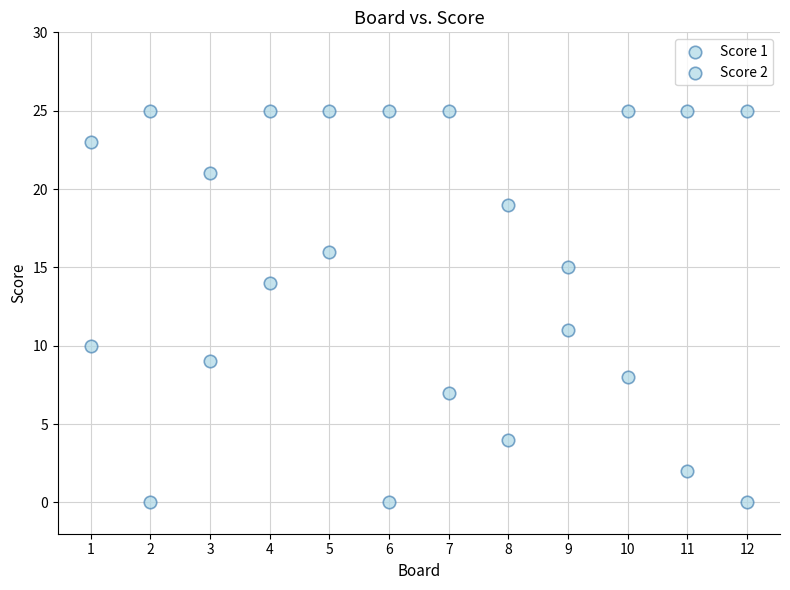

How many points are shown in the scatter plot?

24